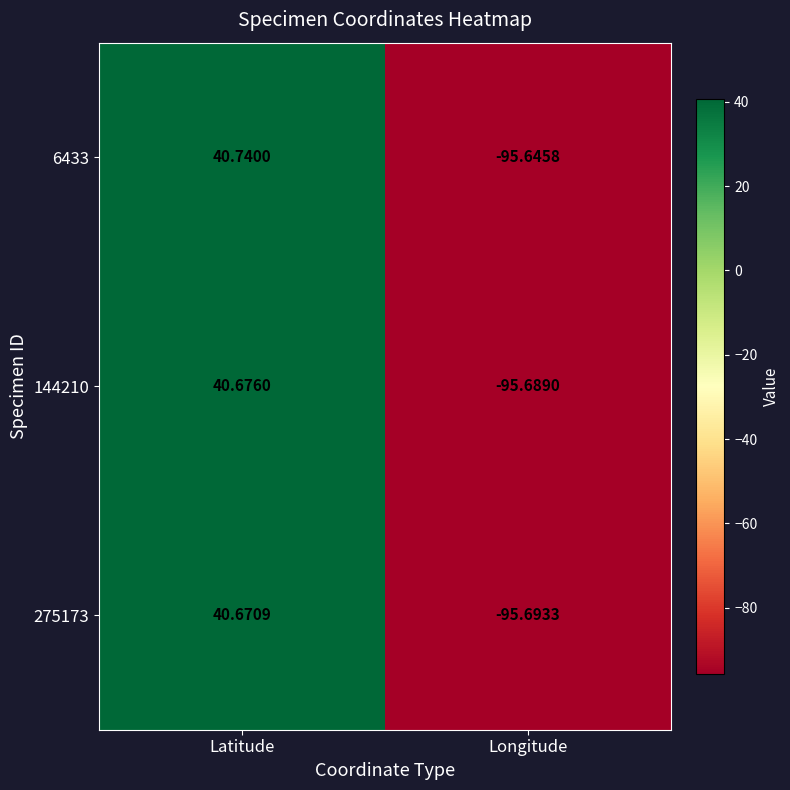

Is the value of 275173 at Longitude greater than the value of 6433 at Latitude?

No